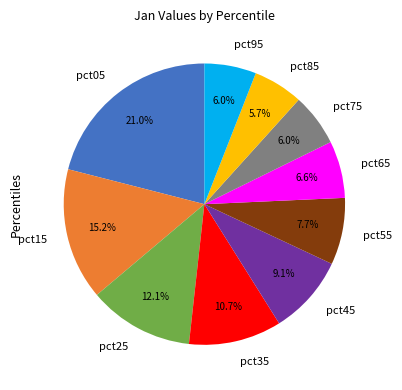

Which category has the biggest portion of the pie?

pct05